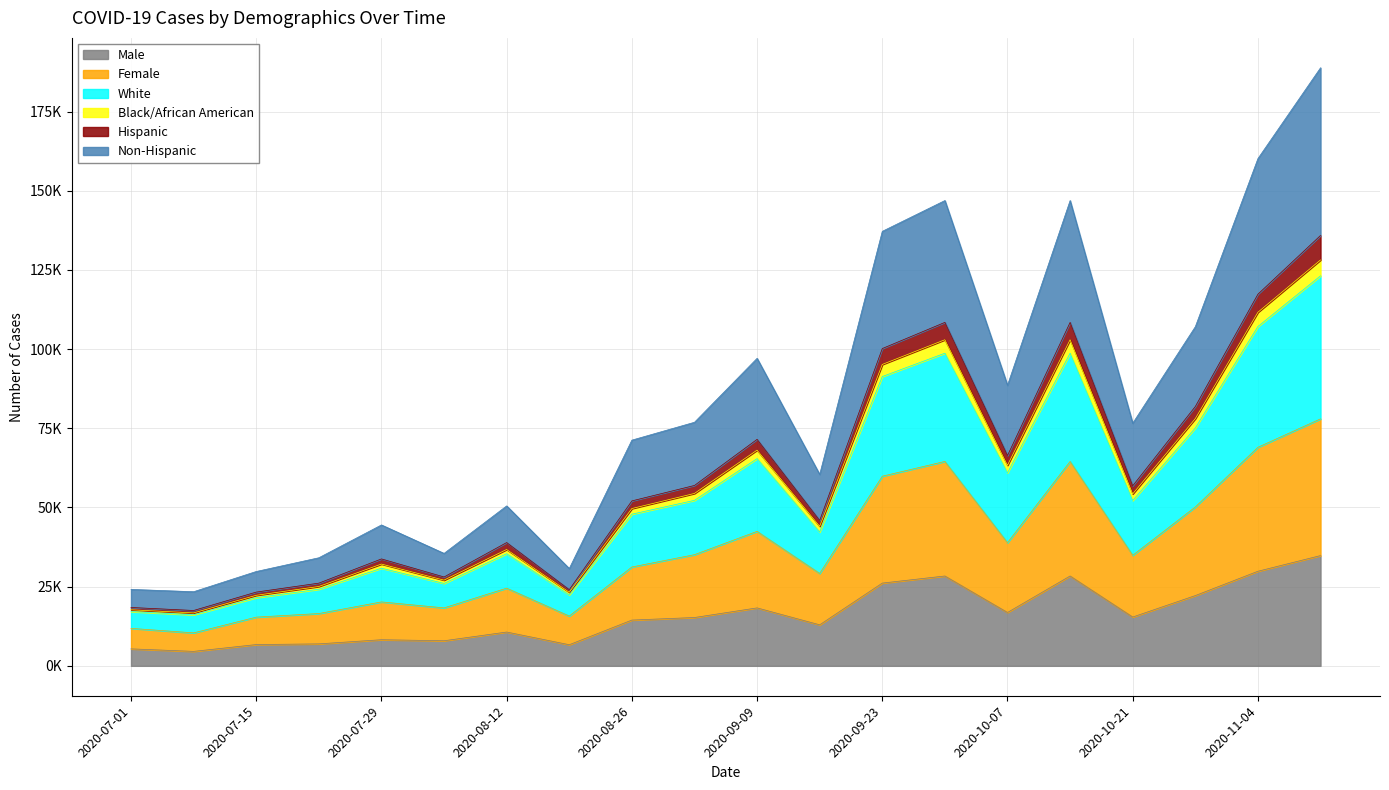

What are all the series names shown in the legend?

Male, Female, White, Black/African American, Hispanic, Non-Hispanic